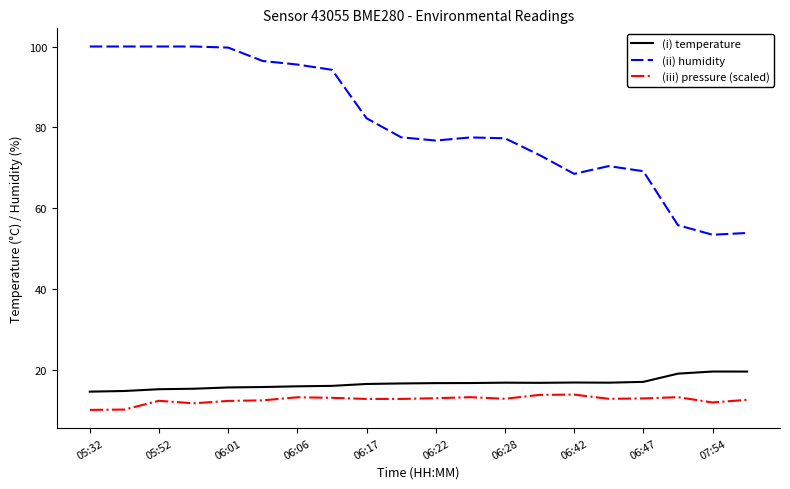

True or false: (i) temperature and (ii) humidity intersect in this chart.

False